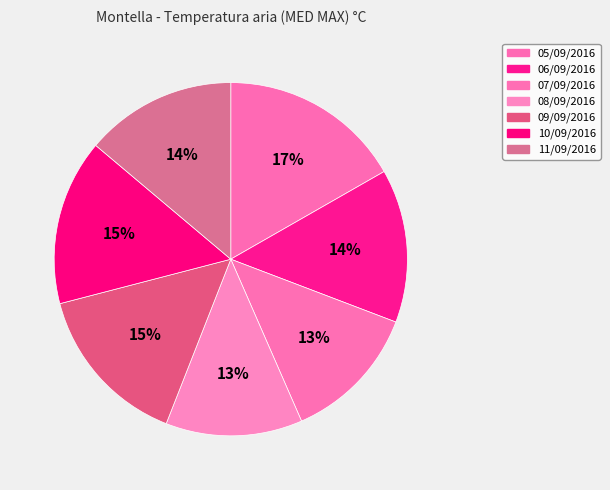

Which category has the smallest portion of the pie?

08/09/2016